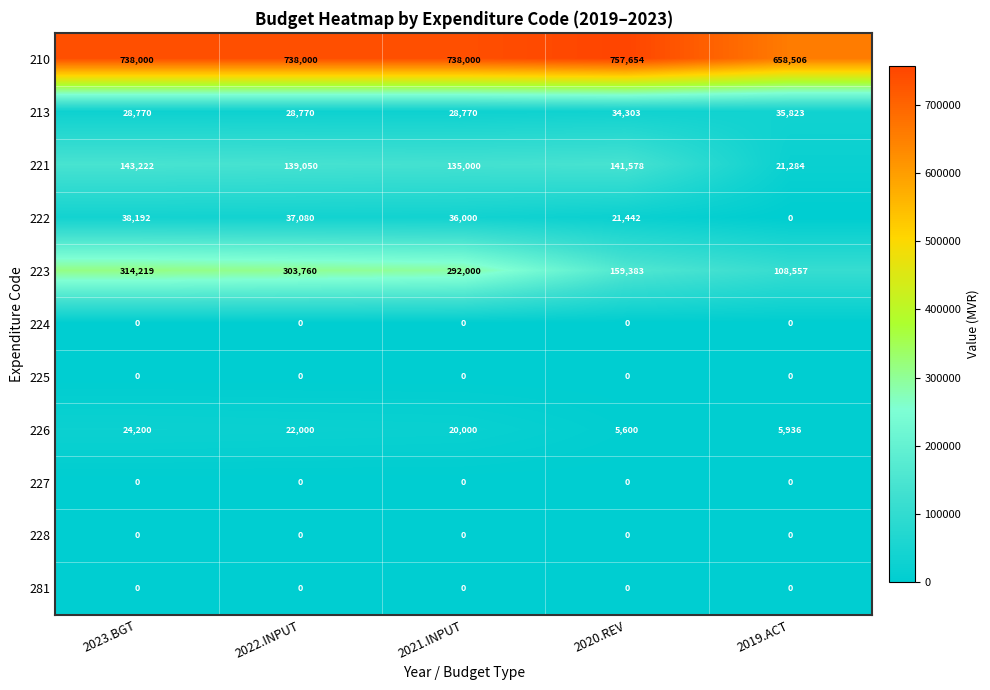

What is the maximum value for 222?

38192